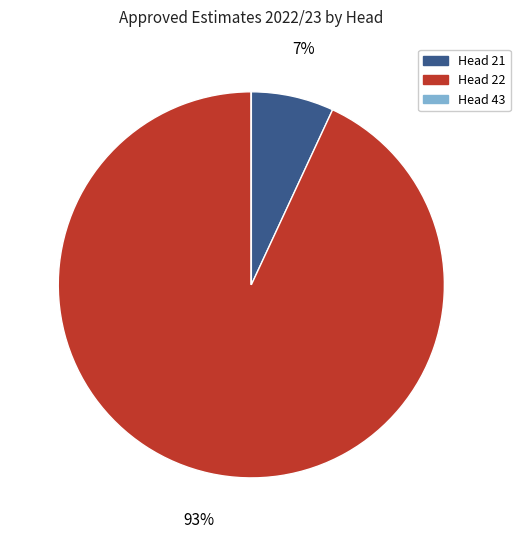

To the nearest percent, what percentage of the pie is Head 21?

7%